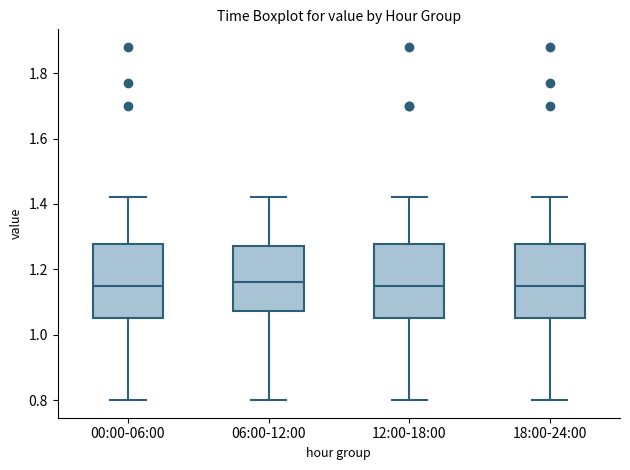

Reading left to right, read every box against the y-axis: the position of its median line, the range the box covers, and the ends of its whiskers. The values are not printed on the chart, so give them approximately, as read against the axis.

00:00-06:00: median 1.16, box 1.06 to 1.28, whiskers 0.80 to 1.42
06:00-12:00: median 1.16, box 1.08 to 1.28, whiskers 0.80 to 1.42
12:00-18:00: median 1.16, box 1.06 to 1.28, whiskers 0.80 to 1.42
18:00-24:00: median 1.16, box 1.06 to 1.28, whiskers 0.80 to 1.42